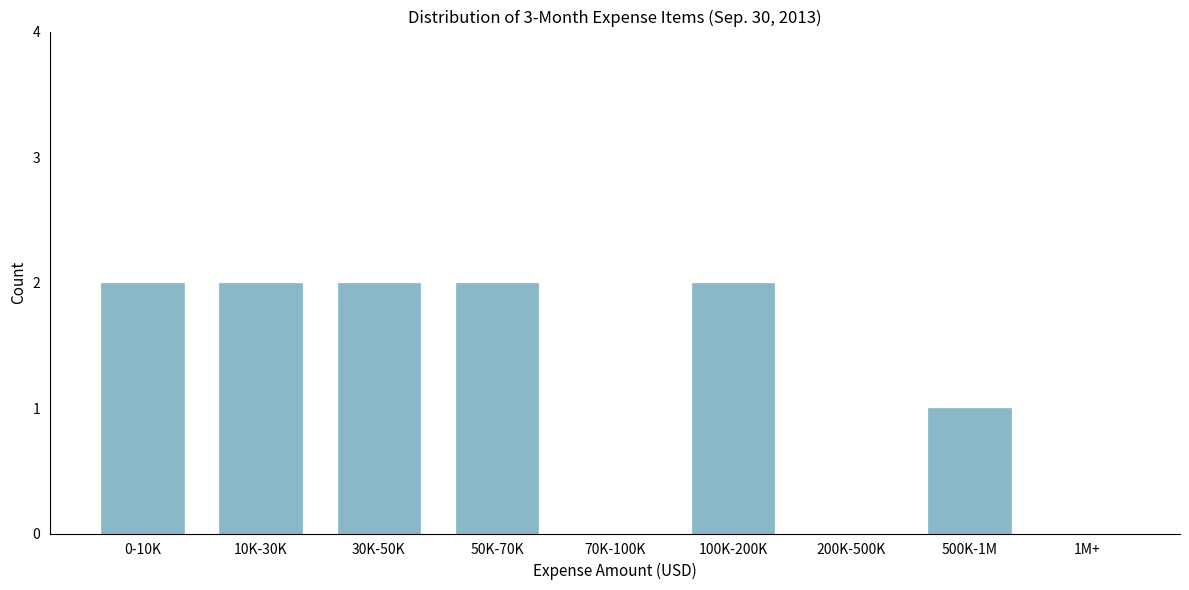

Reading right to left, what are all the values shown in this chart?

1M+=0	500K-1M=1	200K-500K=0	100K-200K=2	70K-100K=0	50K-70K=2	30K-50K=2	10K-30K=2	0-10K=2